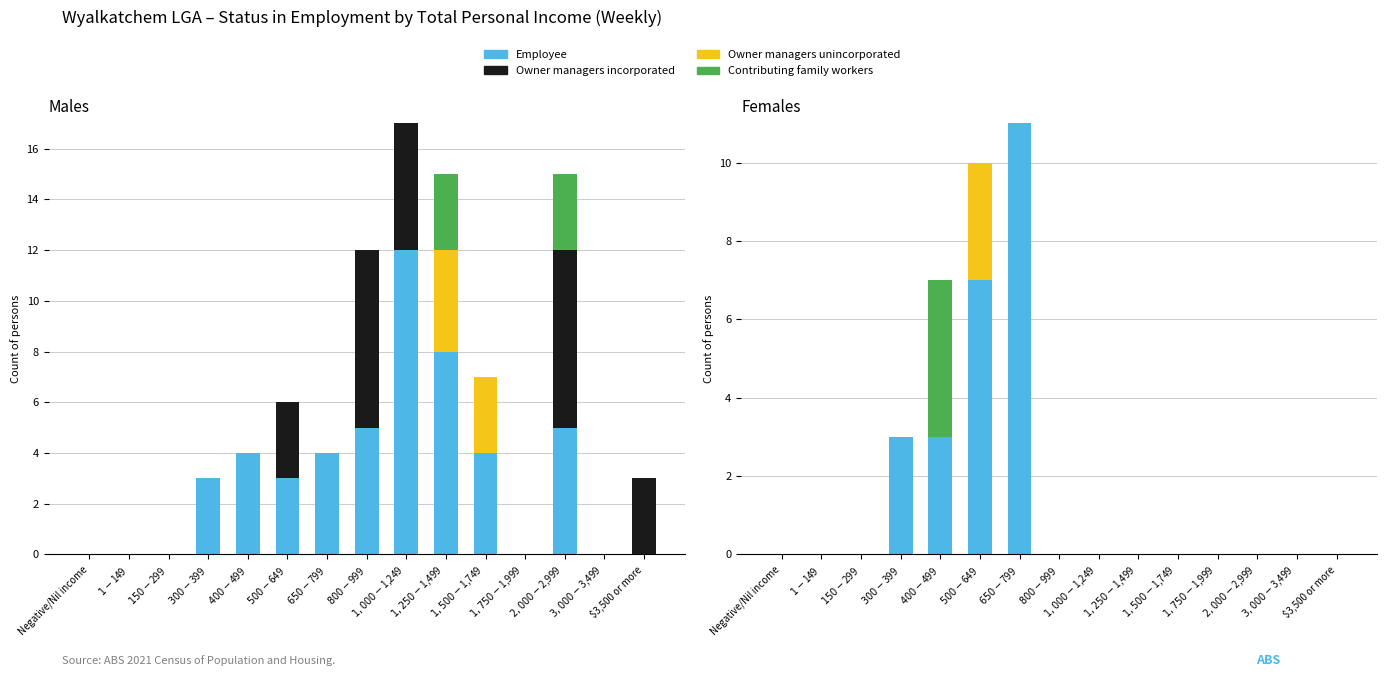

What is the label of the 12th bar from the right?

$300-$399